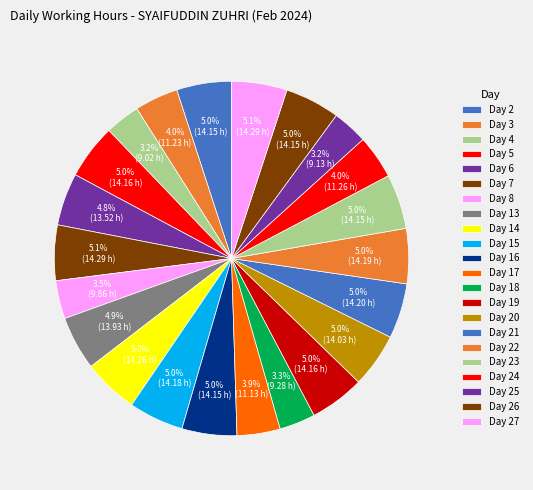

Does Day 15 represent more than half of the total?

No